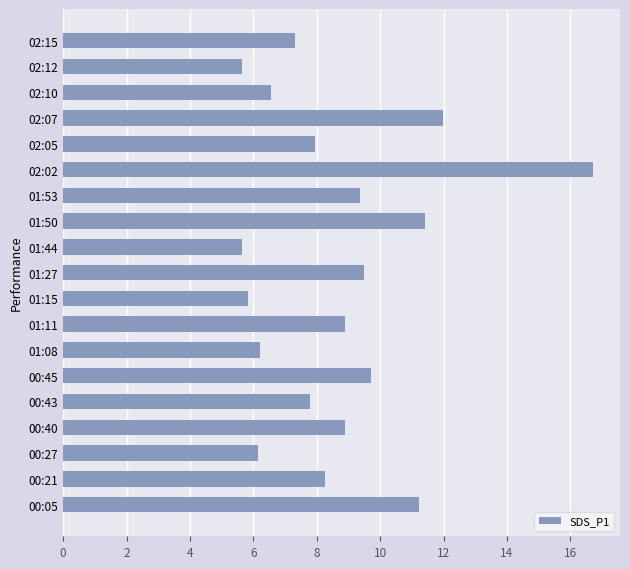

How many distinct data groups are displayed?

1